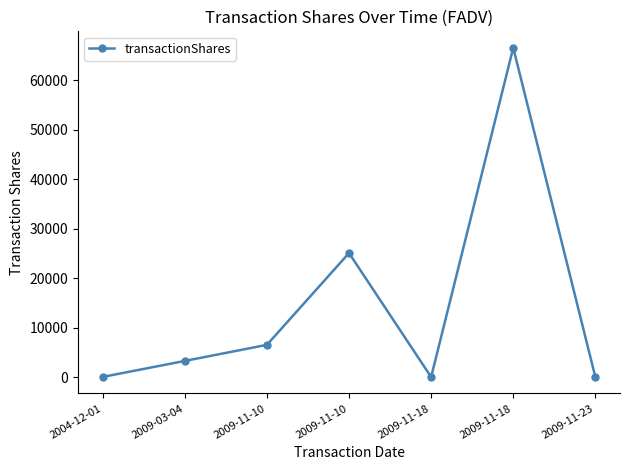

How many lines are shown in the chart?

1